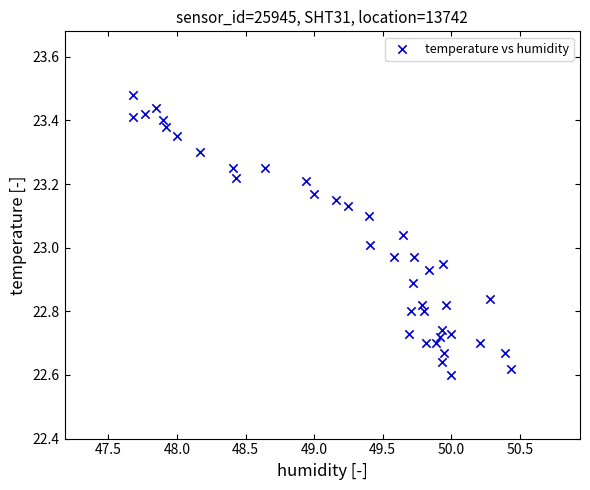

What is the range of Y values (max minus min)?

0.9